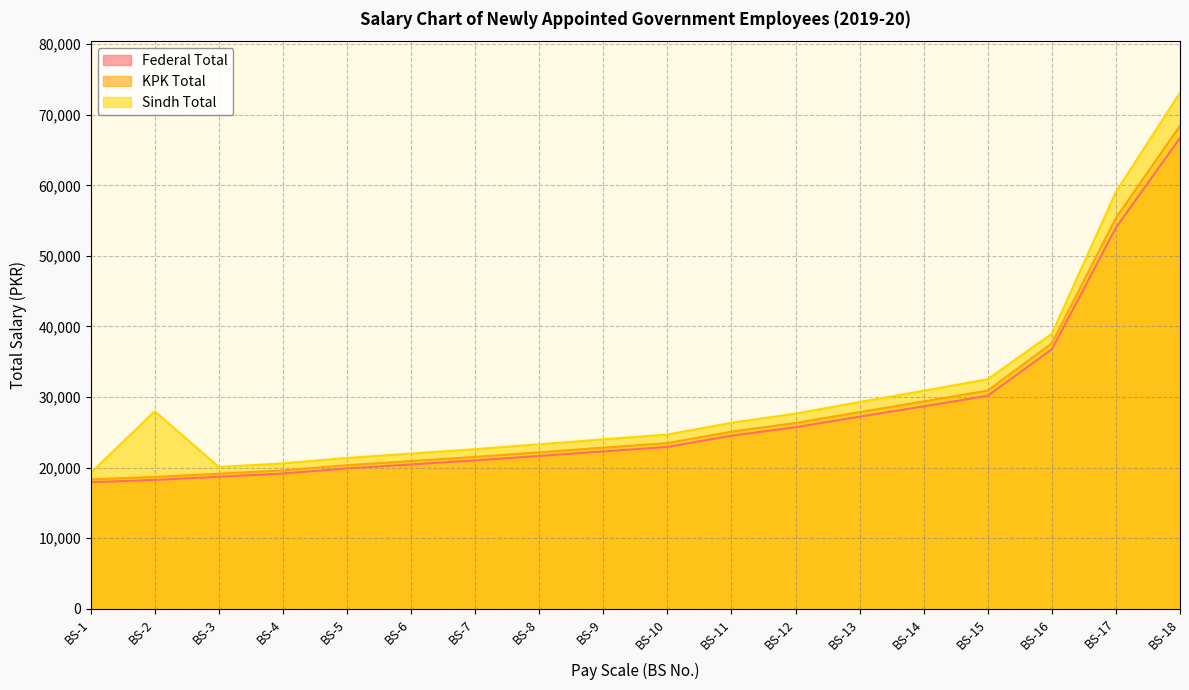

Which category has the highest value in the Federal Total series?

BS-18